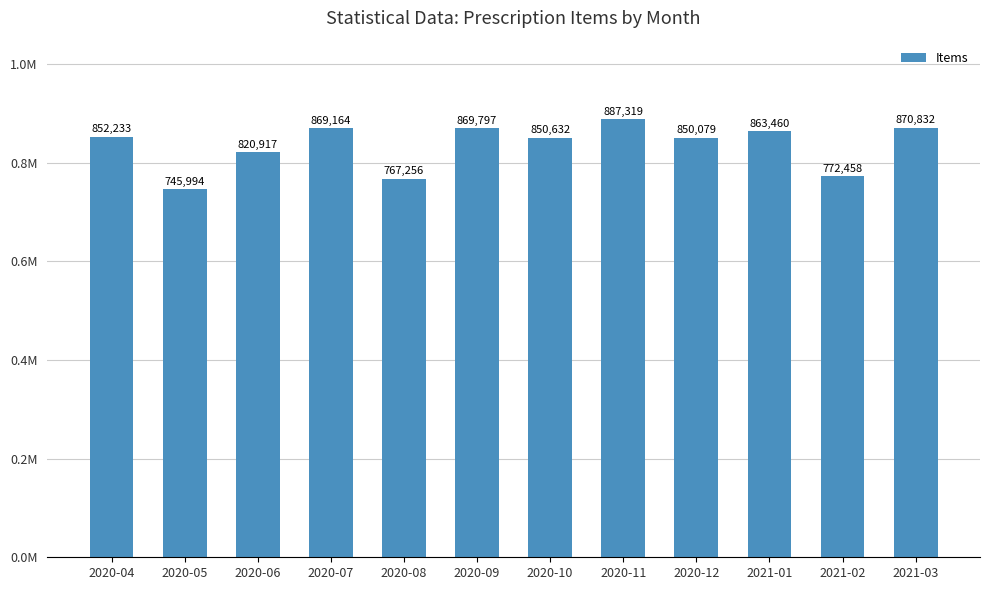

Reading right to left, what are all the values shown in this chart?

870832	772458	863460	850079	887319	850632	869797	767256	869164	820917	745994	852233